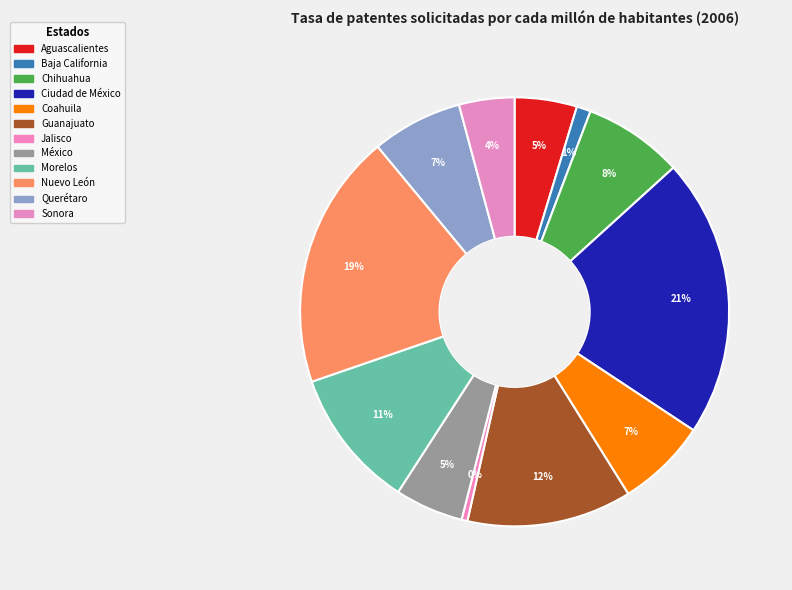

Is Chihuahua the majority of the pie?

No